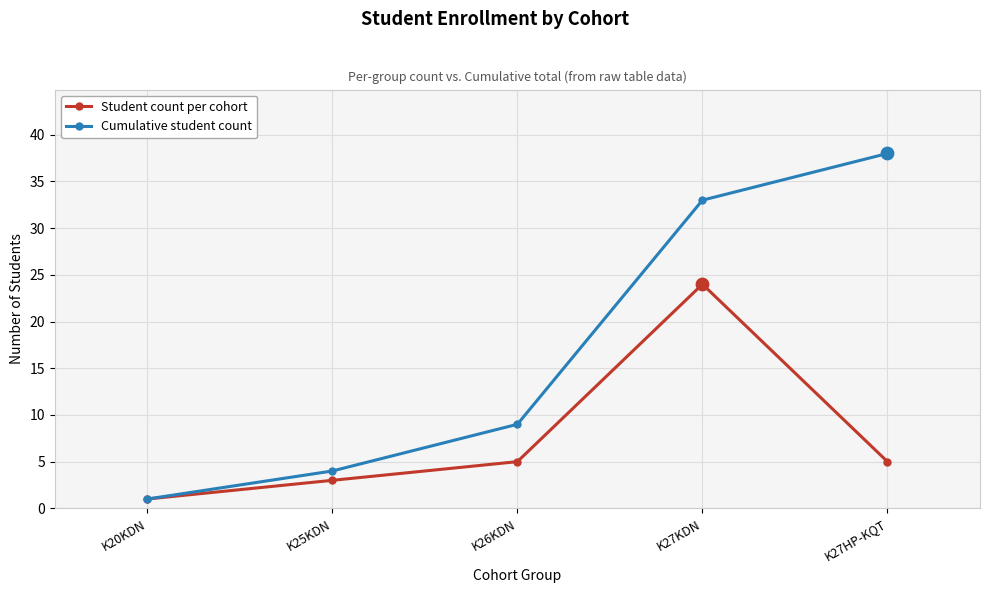

Which series has the largest range (max minus min)?

Cumulative student count